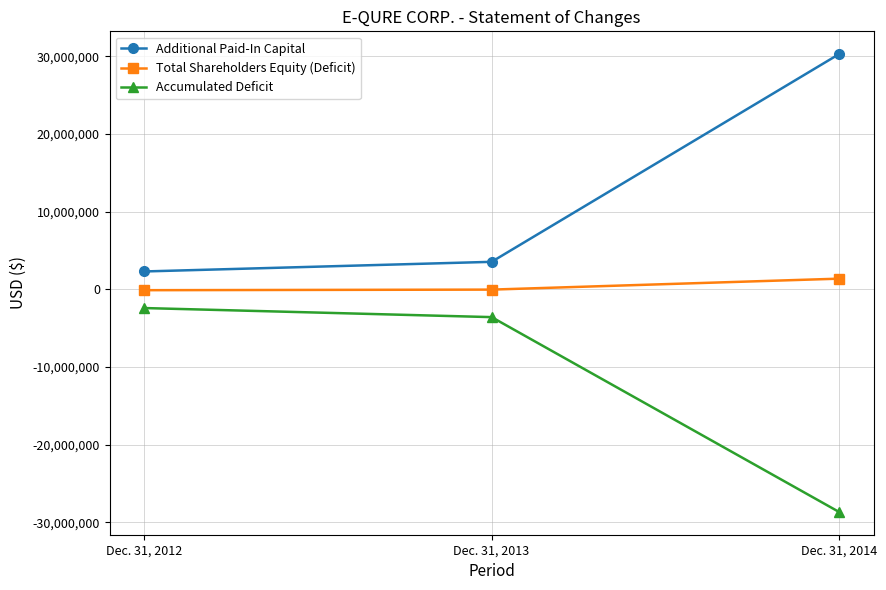

Which category has the highest value across all series?

Dec. 31, 2014